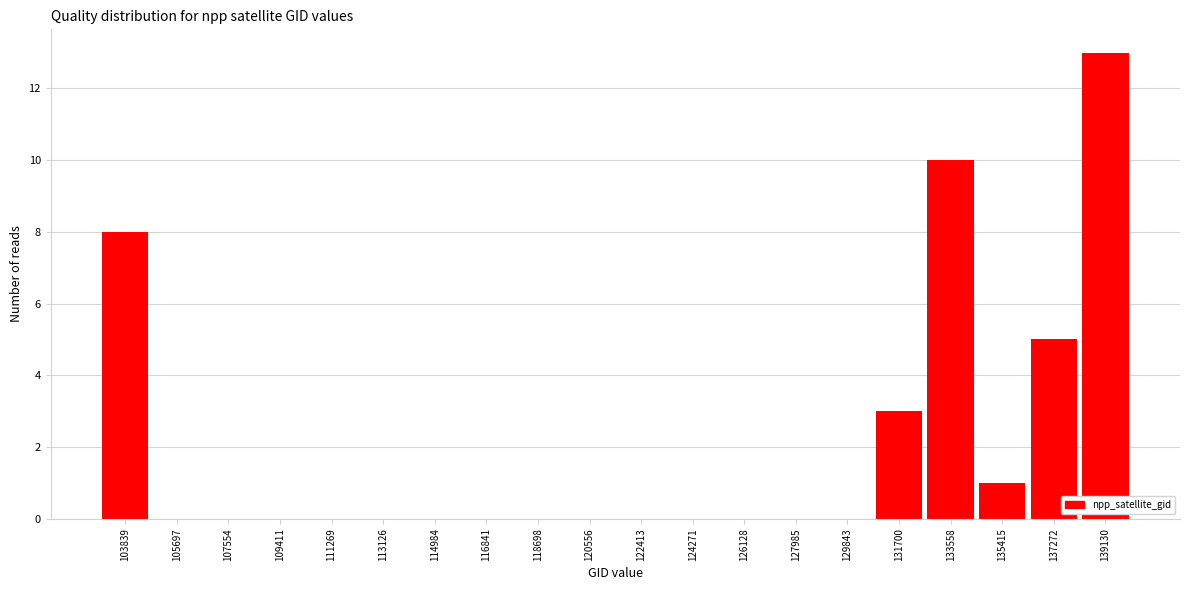

Over which range of the x-axis is the bar tallest?

138200 to 140000